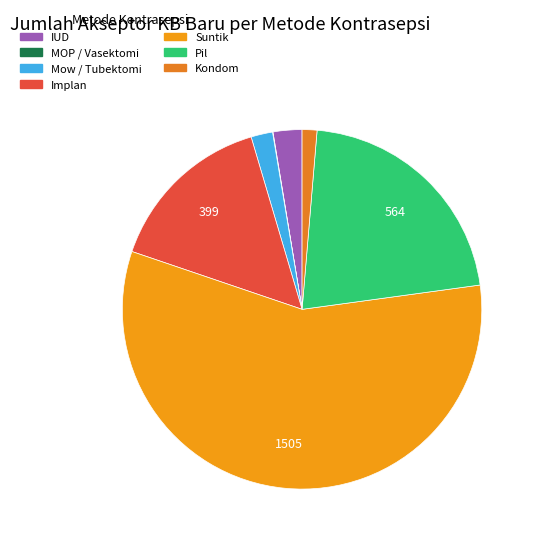

How many segments does this pie chart have?

7